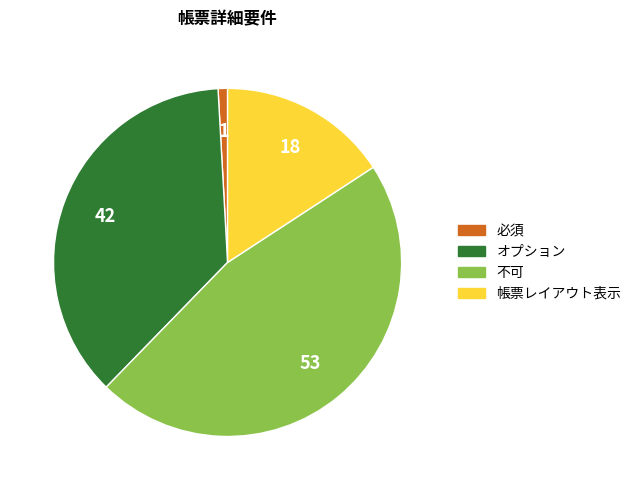

Which has a higher value, 不可 or 帳票レイアウト表示?

不可